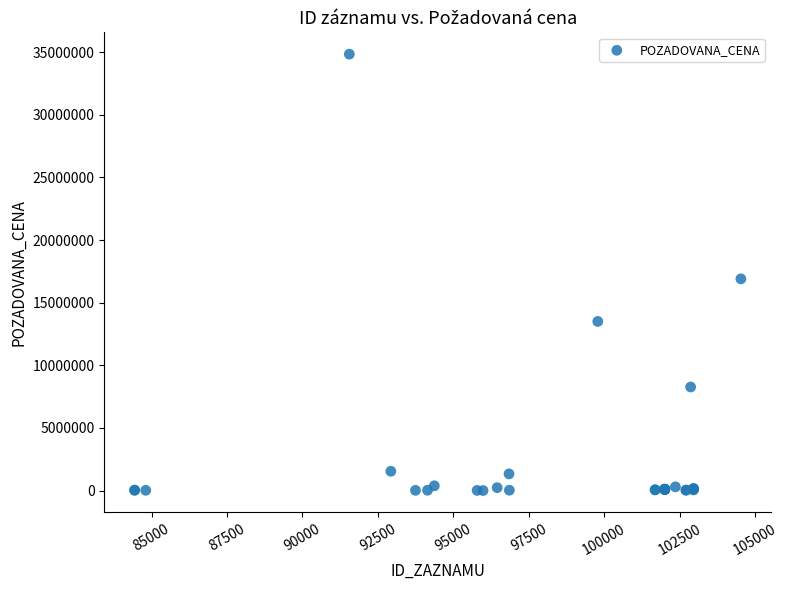

What Y value in the scatter plot is closest to 17419000?

16900000